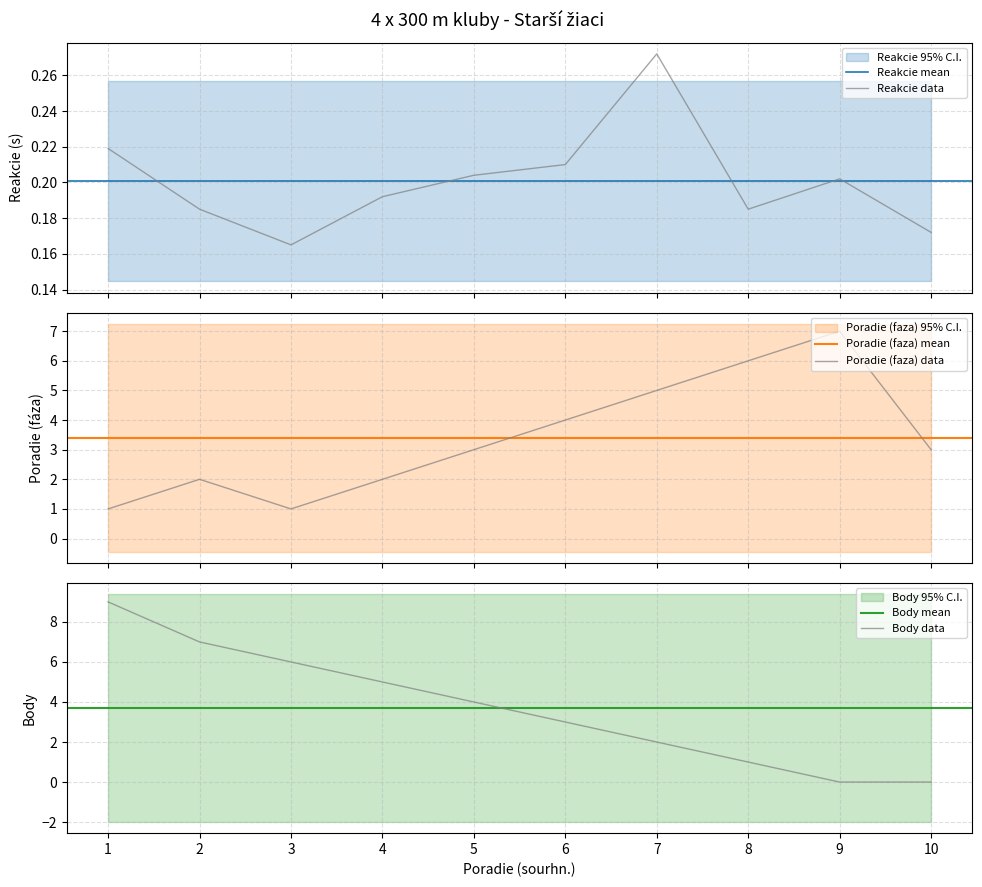

Between which two adjacent categories do Body and Poradie (faza) first intersect?

5 and 6